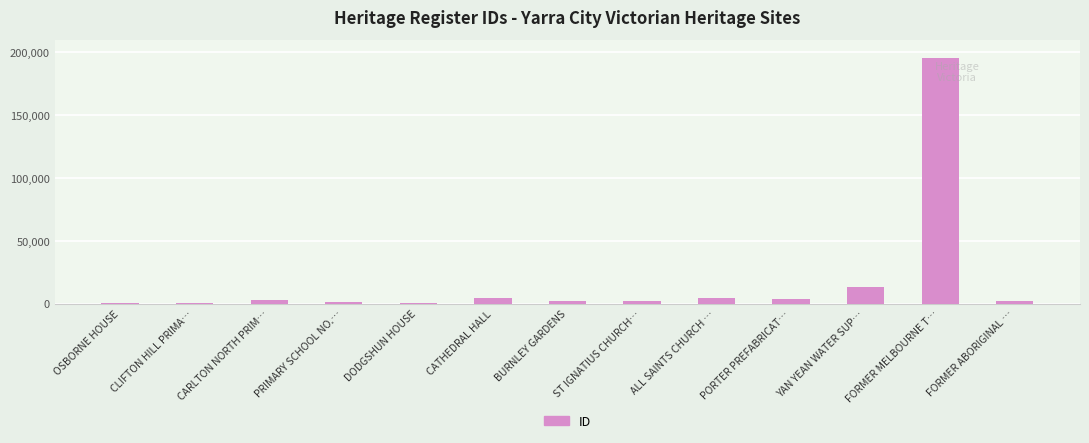

What is the greatest value displayed?

195319